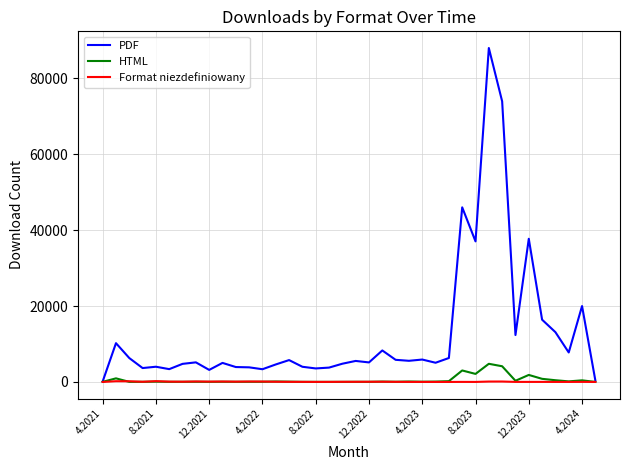

Which series has the largest total across all categories?

PDF